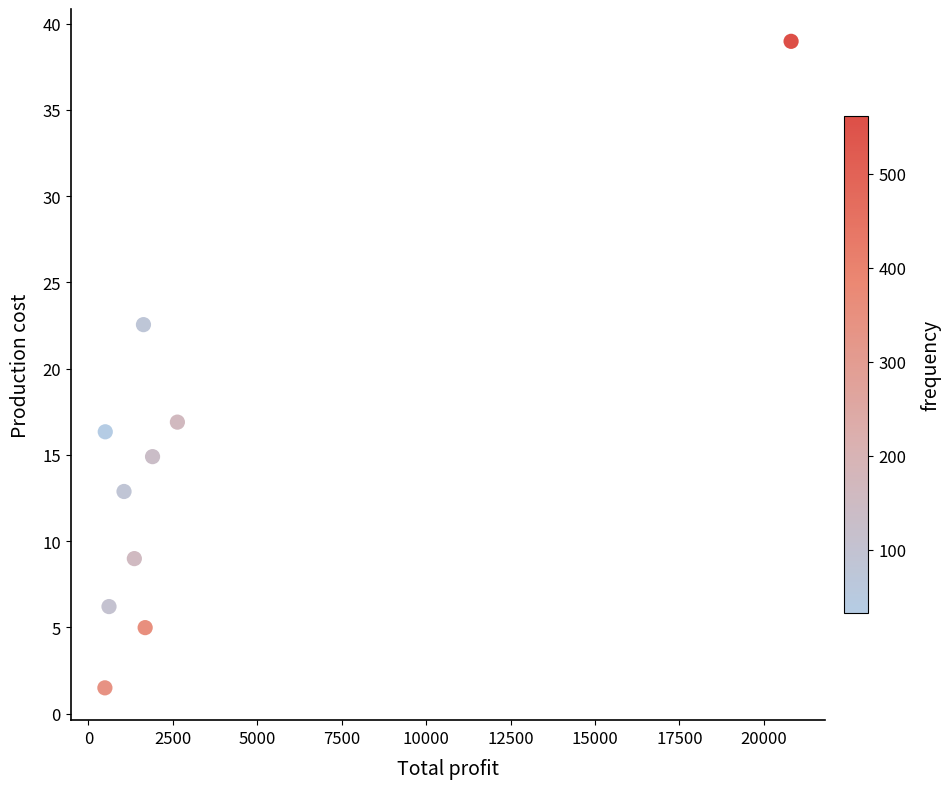

What Y value in the scatter plot is closest to 20?

22.6